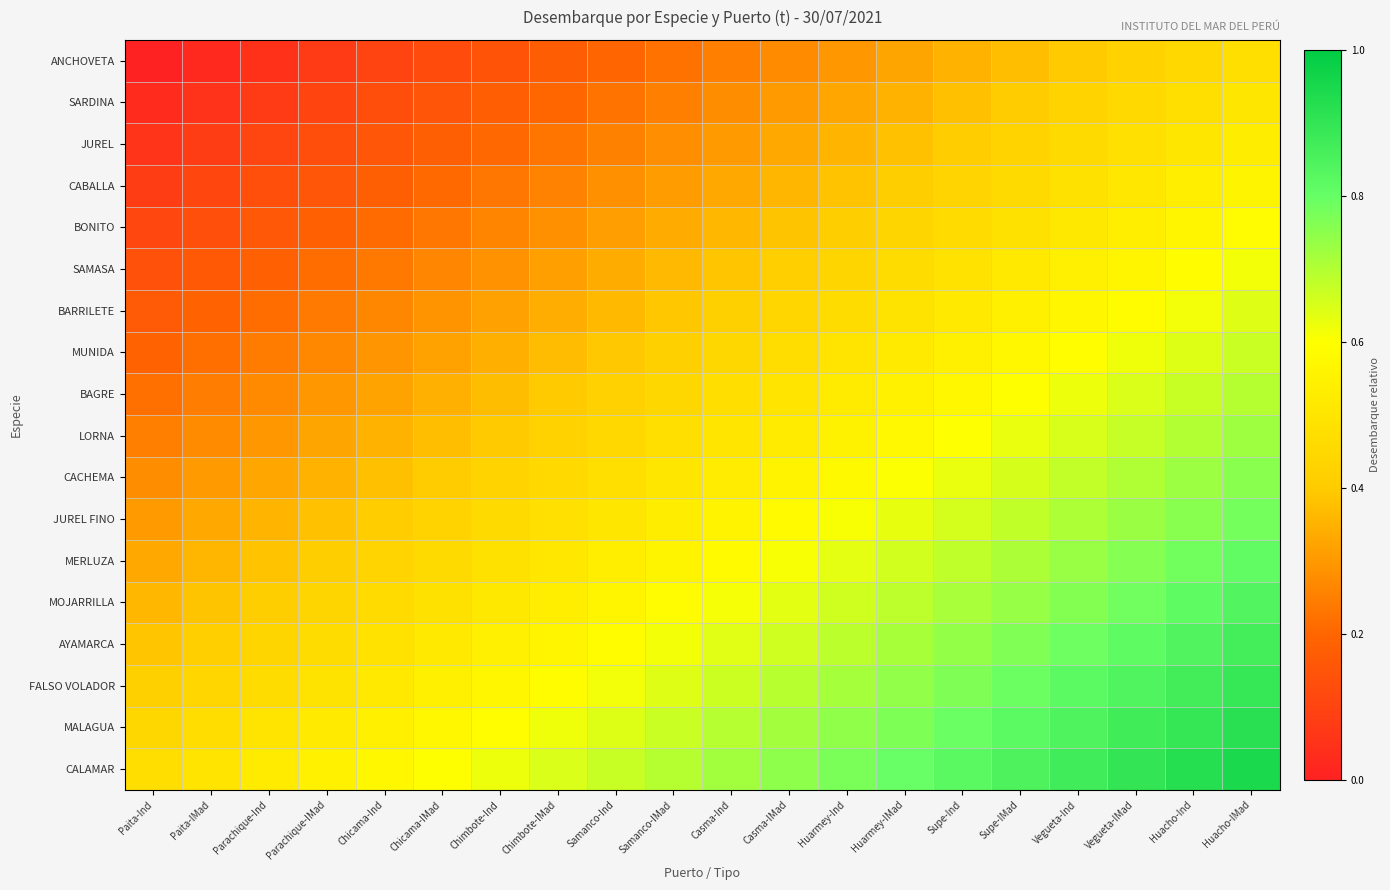

At Vegueta-Ind, list the series in order from largest to smallest.

CALAMAR, MALAGUA, FALSO VOLADOR, AYAMARCA, MOJARRILLA, MERLUZA, JUREL FINO, CACHEMA, LORNA, BAGRE, MUNIDA, BARRILETE, SAMASA, BONITO, CABALLA, JUREL, SARDINA, ANCHOVETA